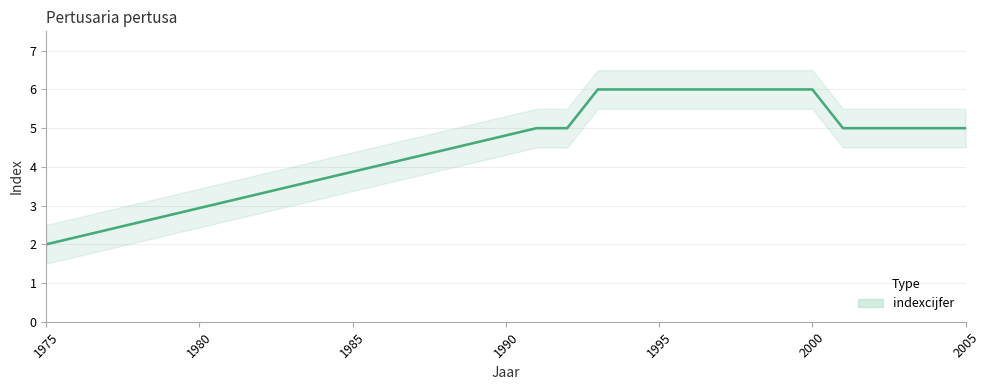

Read the value at 1996.

6